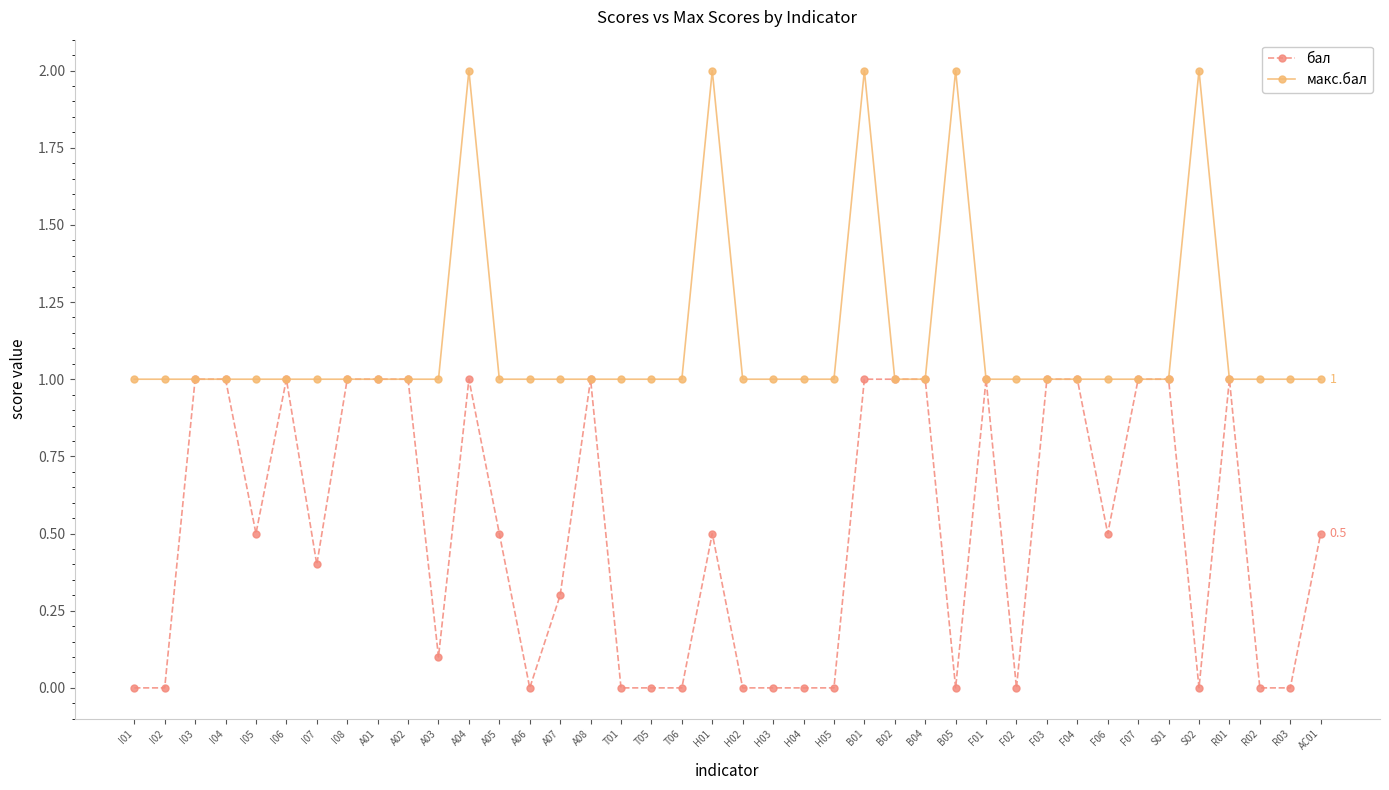

What are all the series names shown in the legend?

бал, макс.бал